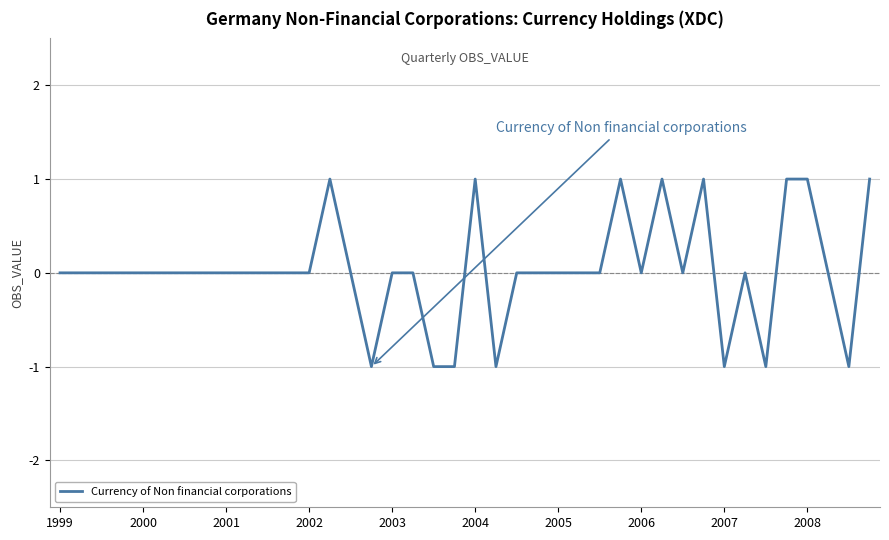

How many lines are shown in the chart?

1